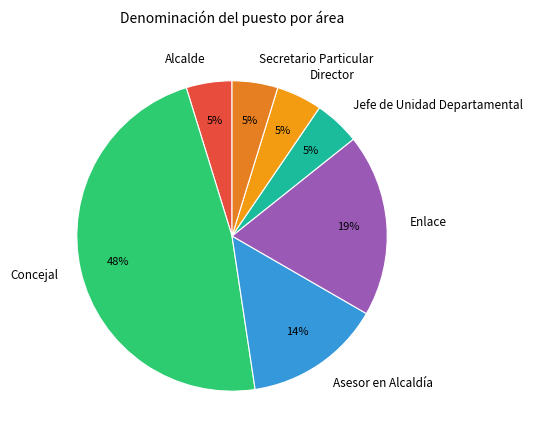

What is the ratio of the value at Secretario Particular to the value at Jefe de Unidad Departamental?

1.0